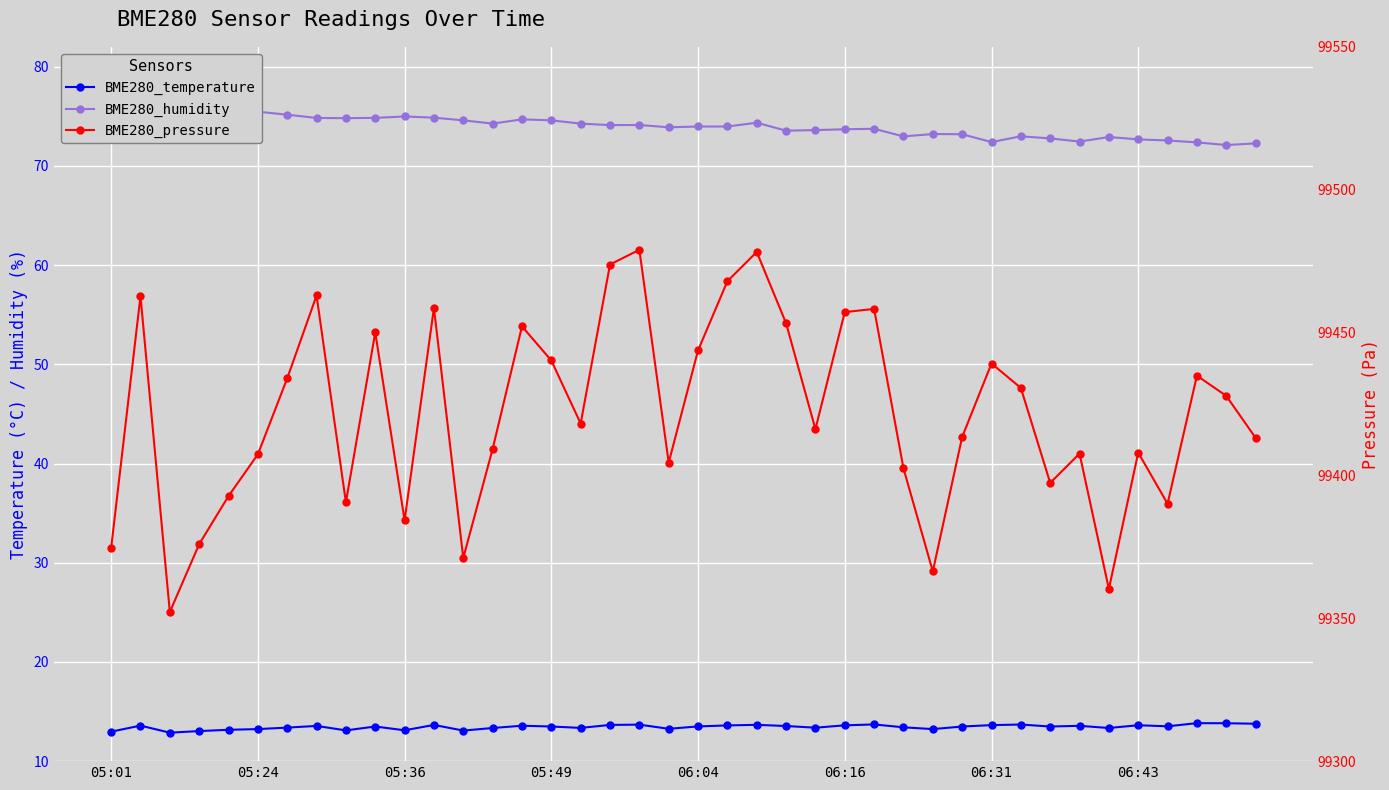

What is the difference between the maximum and minimum values in the BME280_humidity series?

3.8